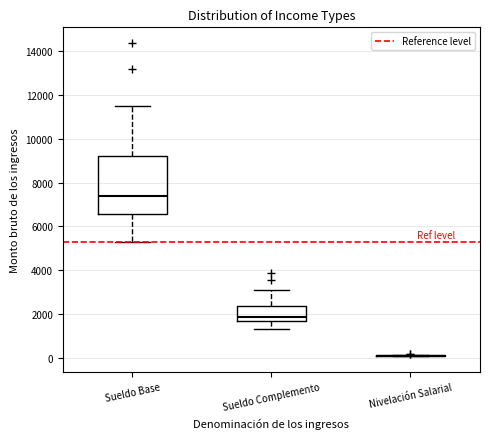

Comparing the boxes themselves (not the whiskers), which one is the tallest?

Sueldo Base